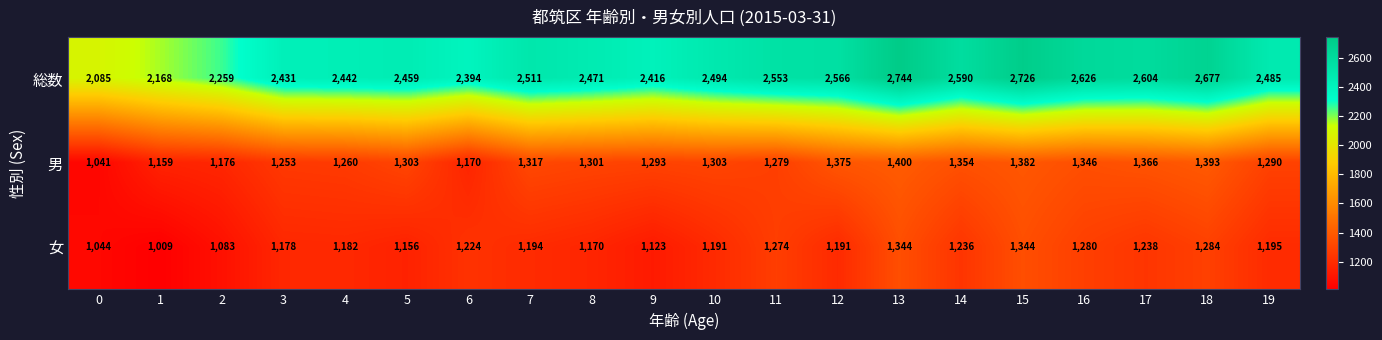

At how many categories does at least one series exceed 1477?

20